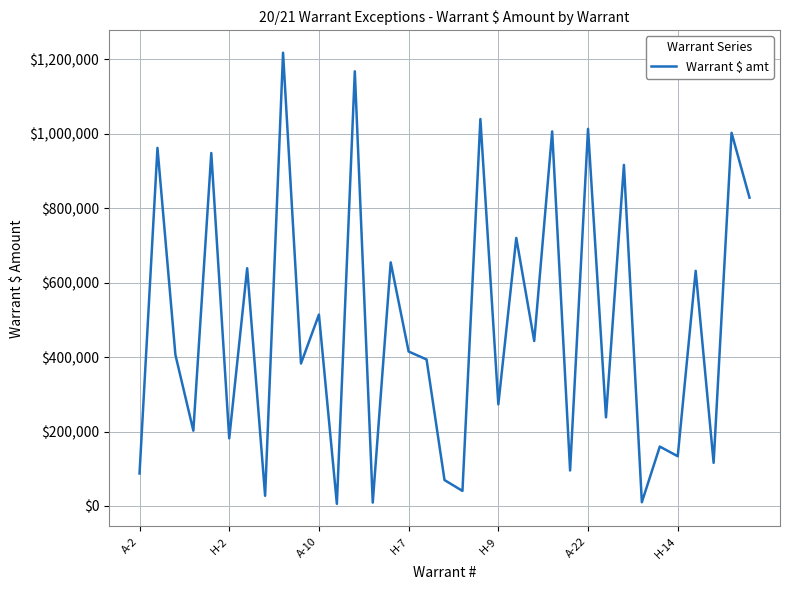

What is the maximum value shown in the chart?

1218161.3